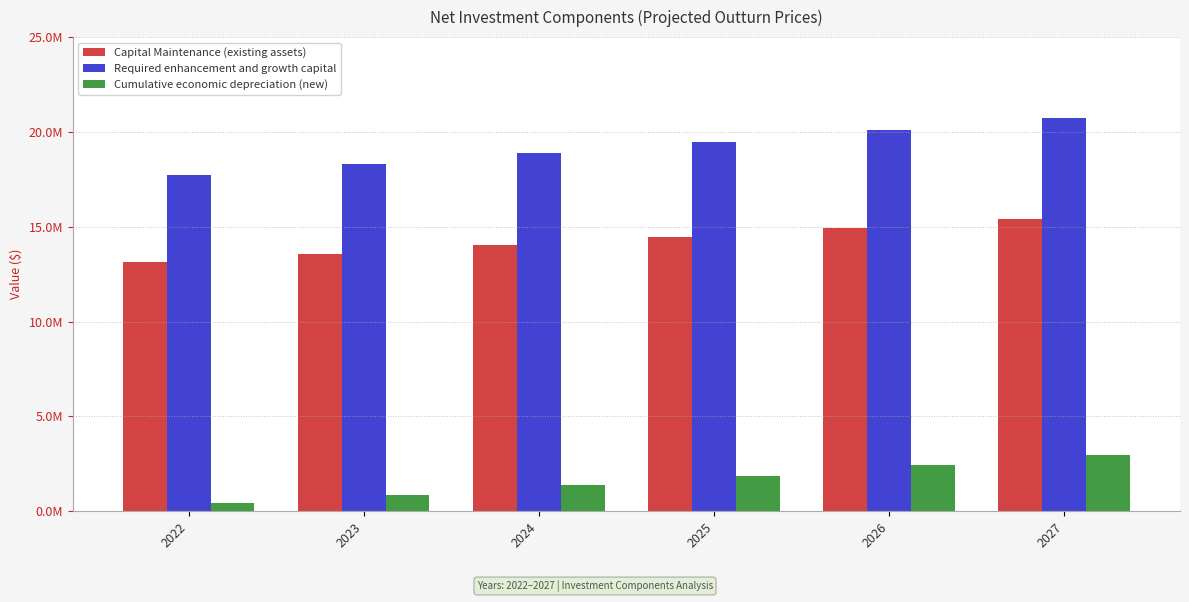

Reading left to right, list all the values displayed in this chart.

Capital Maintenance (existing assets): 13161148.3	13582305.0	14016938.8	14465480.8	14928376.2	15406084.2
Required enhancement and growth capital: 17735261.2	18302789.5	18888478.8	19492910.1	20116683.2	20760417.1
Cumulative economic depreciation (new): 425646.3	878533.9	1359970.5	1871319.4	2414002.0	2989500.1